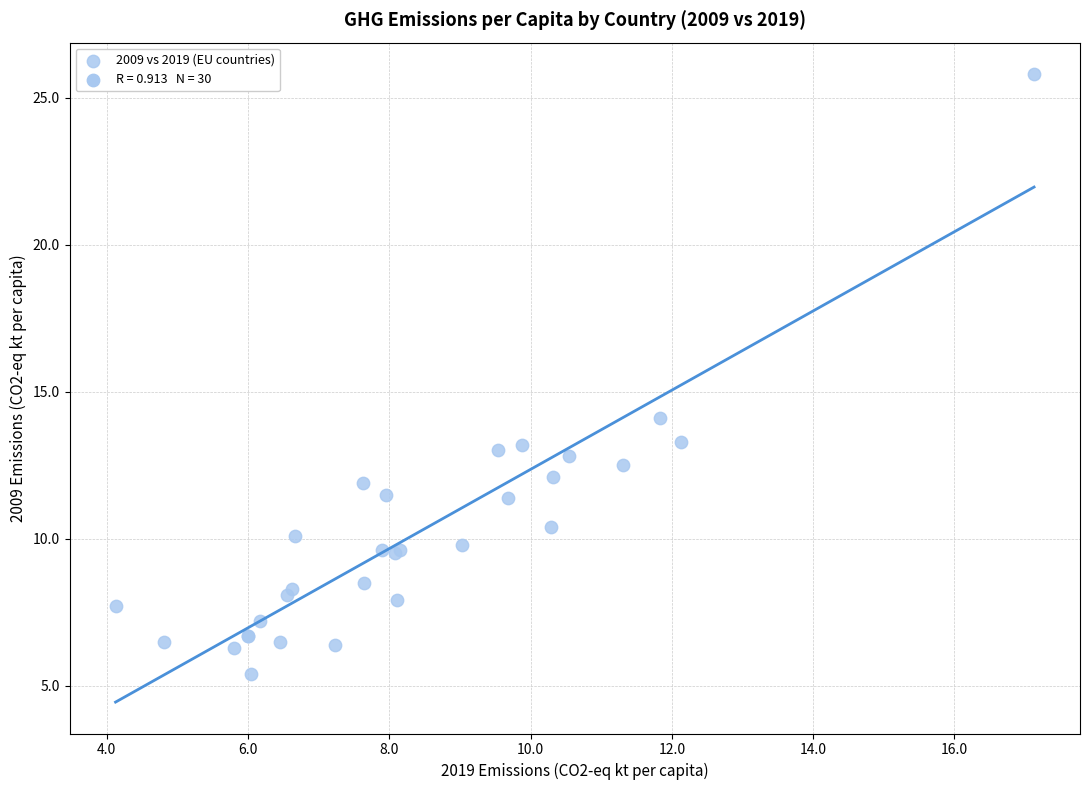

What Y value in the scatter plot is closest to 15?

14.1